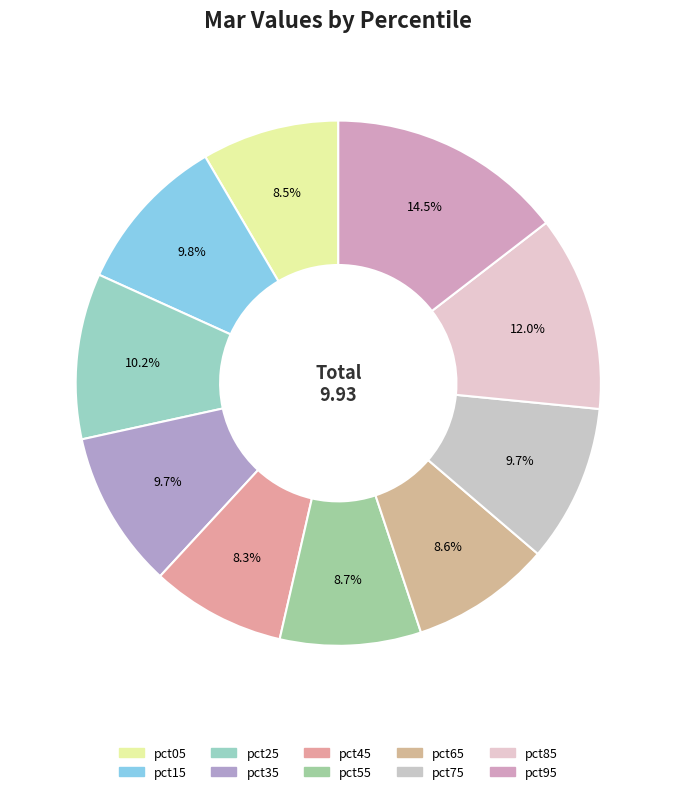

What is the largest slice in the pie chart?

pct95